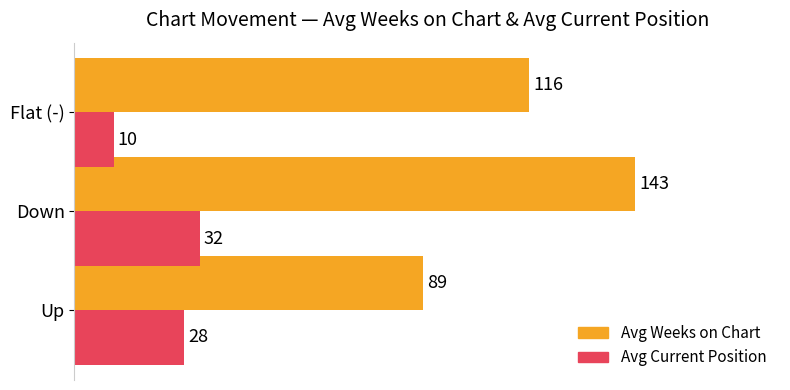

What is the approximate value of Avg Current Position at Down, to the nearest 5?

30